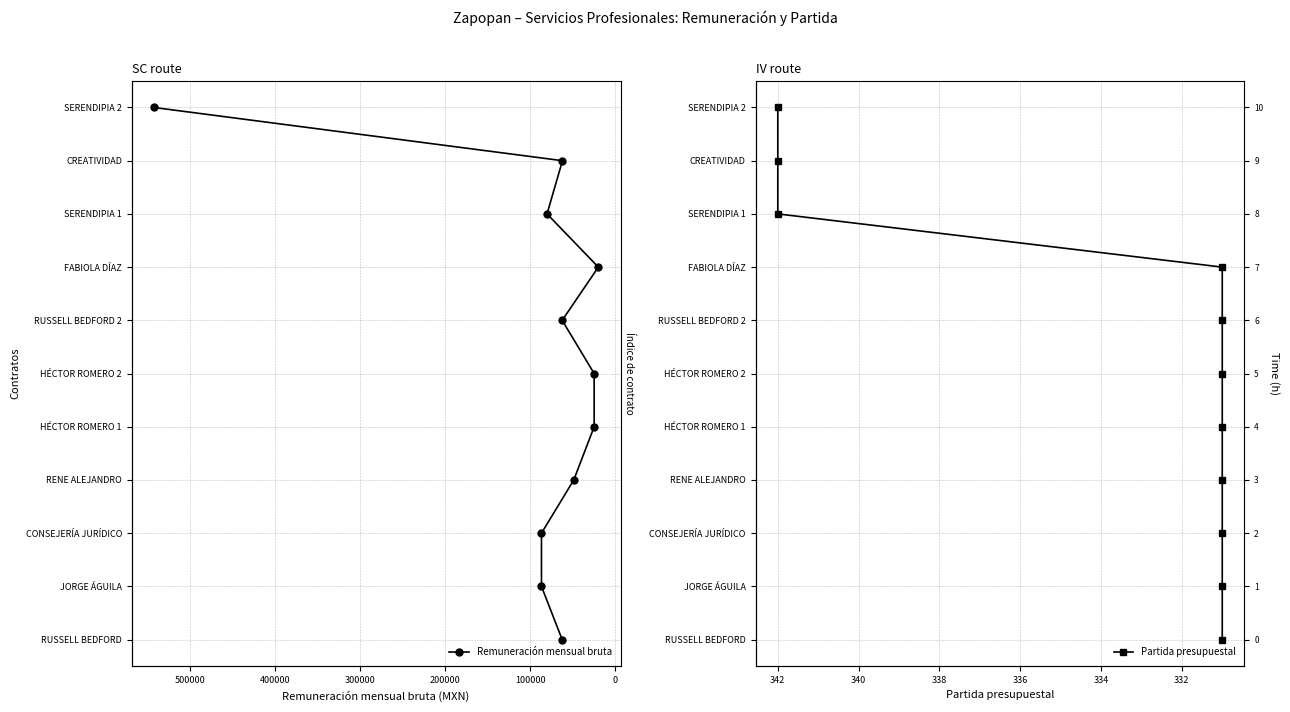

Does the chart have visible grid lines?

Yes